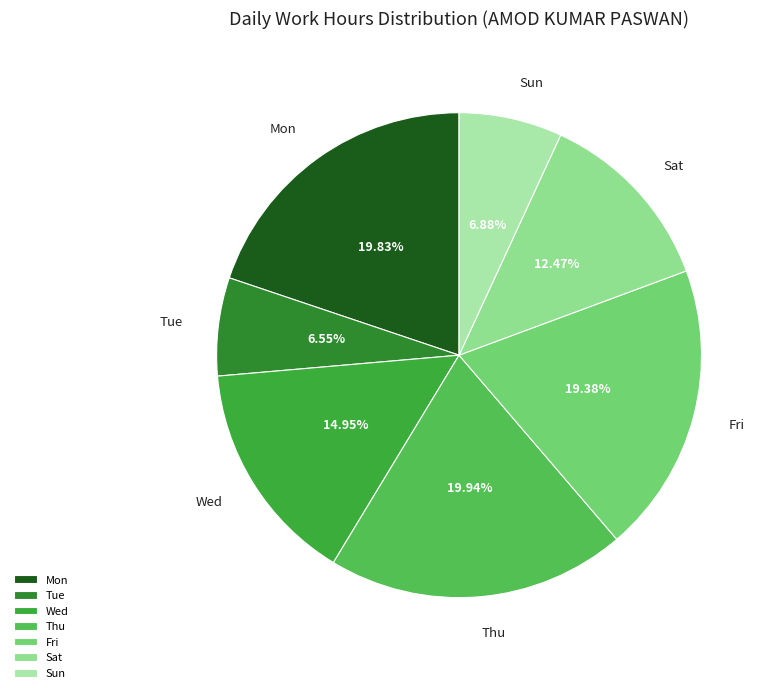

What is the ratio of the value at Sun to the value at Sat?

0.6